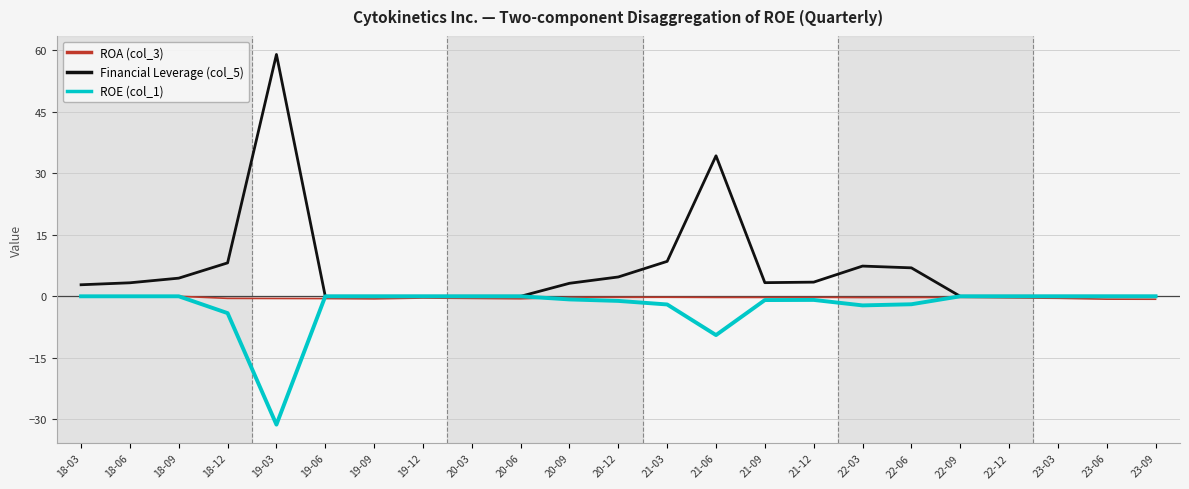

What is the difference between the ROE (col_1) values at 23-09 and 20-09?

0.8